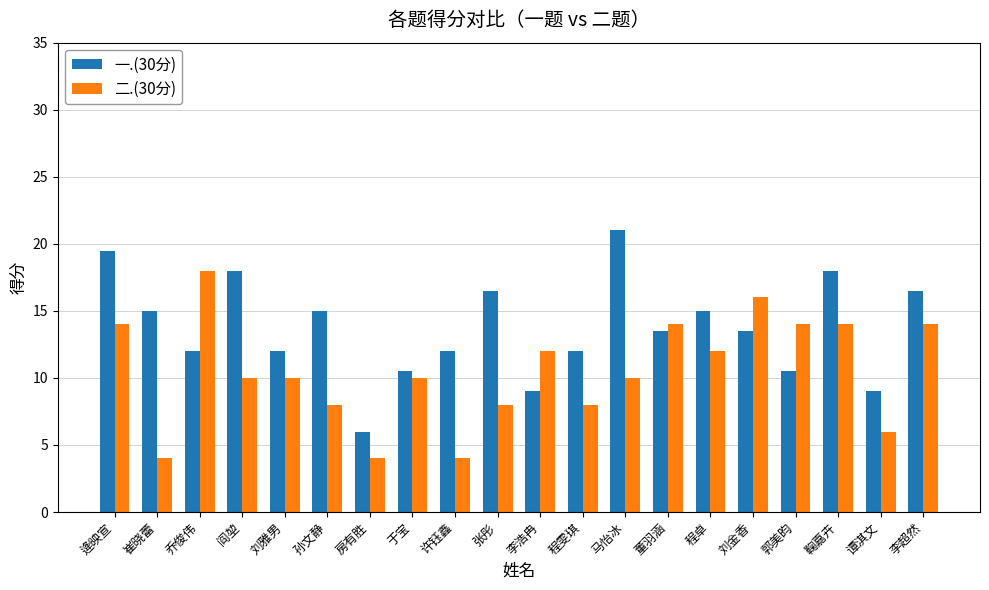

What is the average value of the 二.(30分) series?

10.5